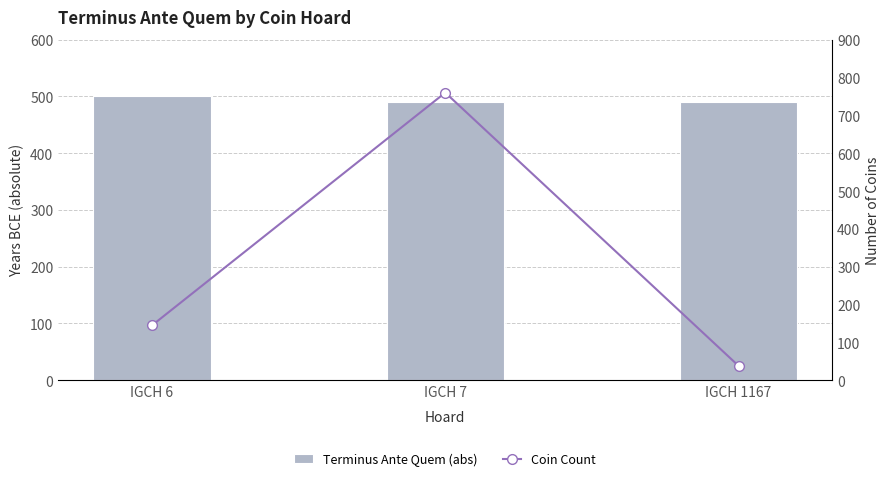

Reading left to right, transcribe all the data shown in this chart.

Terminus Ante Quem (abs): IGCH 6=500	IGCH 7=490	IGCH 1167=490
Coin Count: IGCH 6=145	IGCH 7=760	IGCH 1167=38